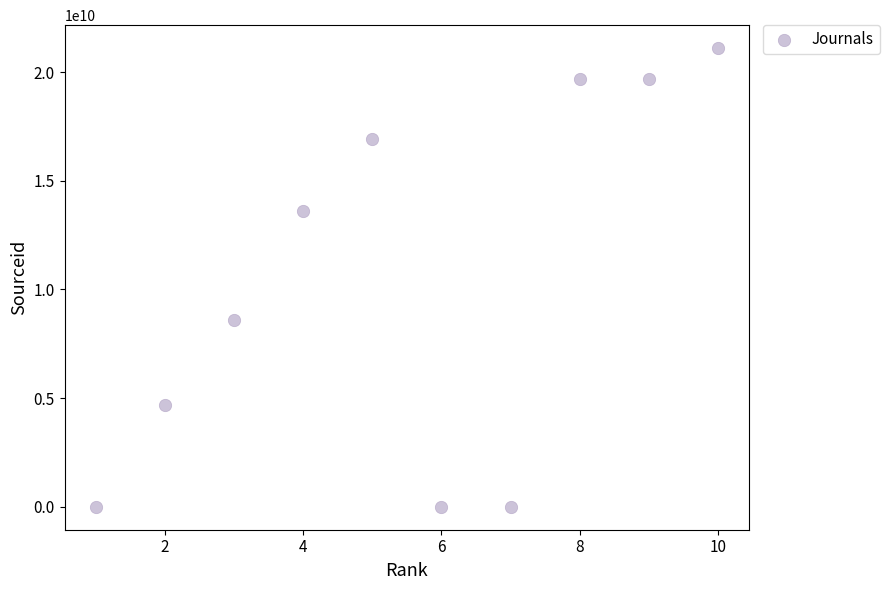

What is the range of X values (max minus min)?

9